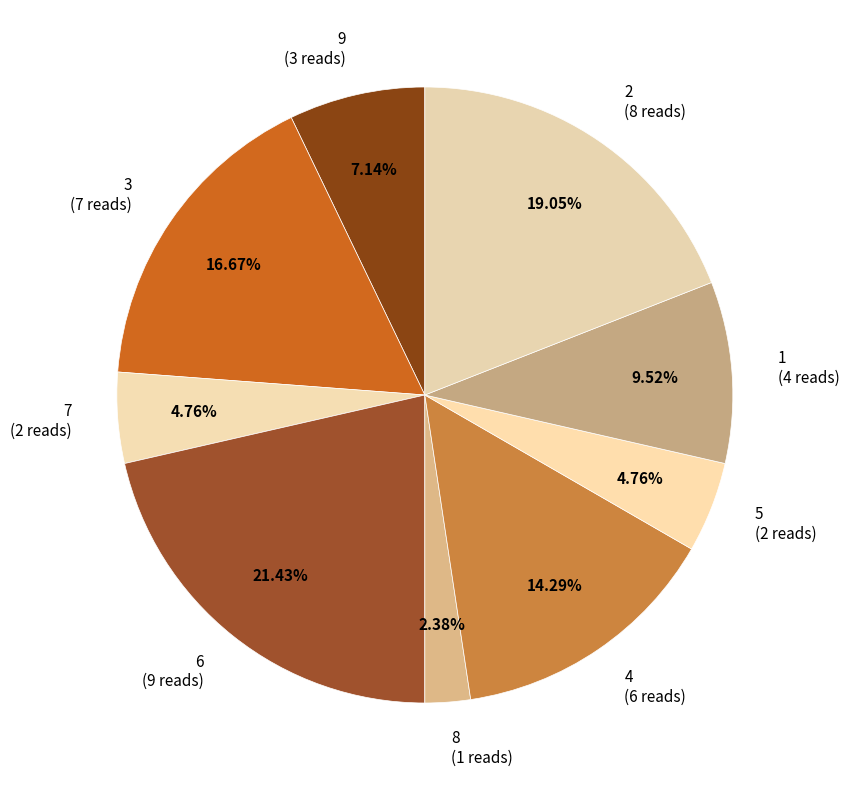

How many slices are in this pie chart?

9